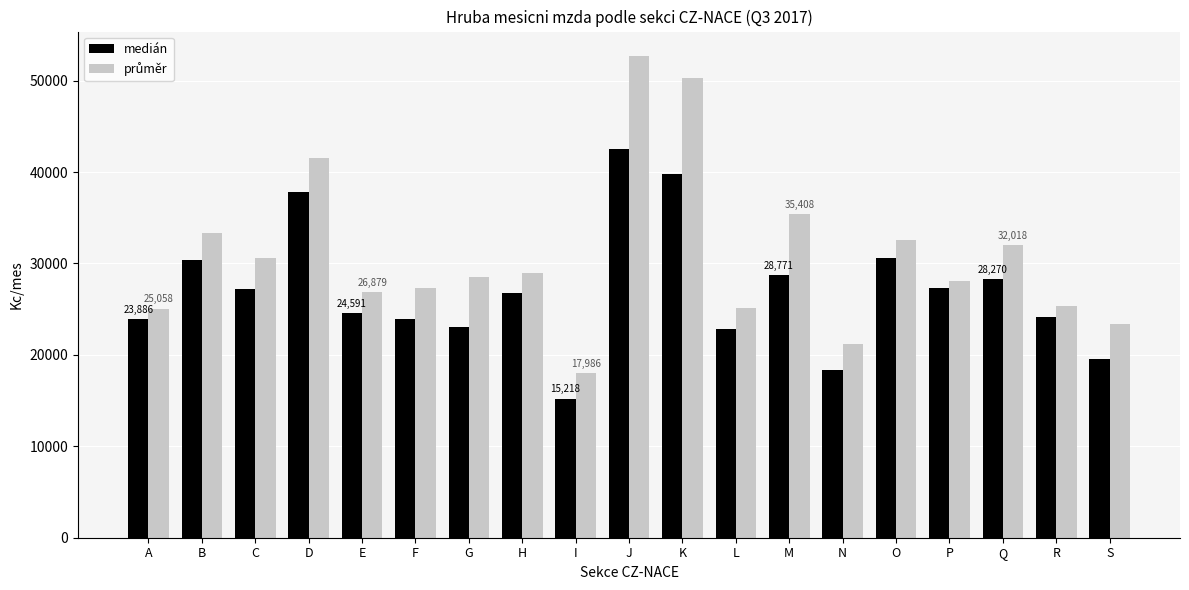

True or false: medián has a value of 24091.3 at R.

True